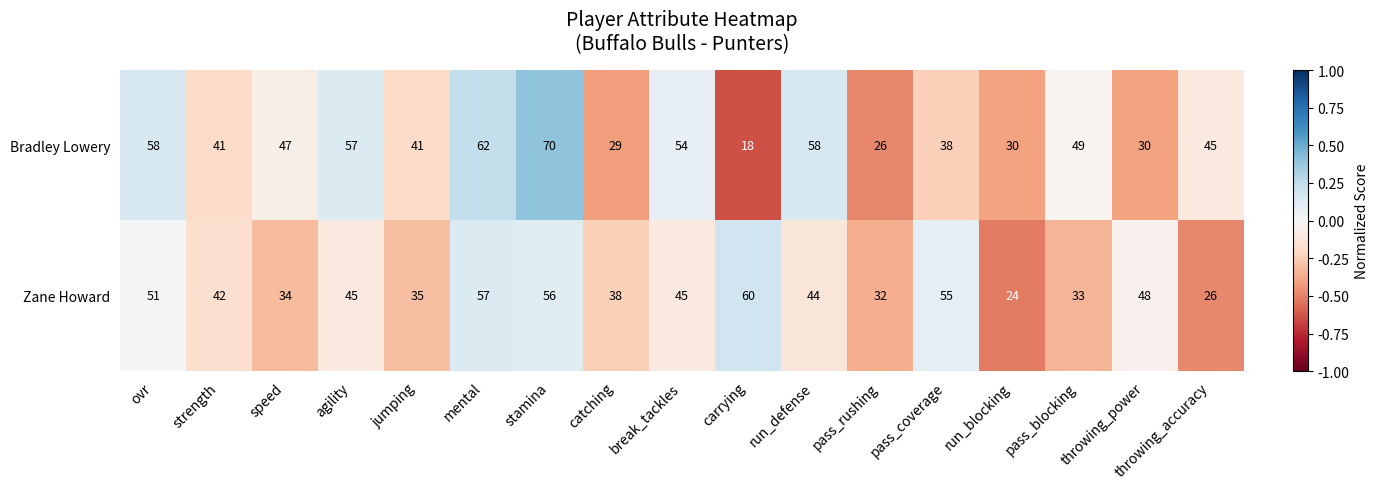

At which category is the sum across all series the highest?

stamina